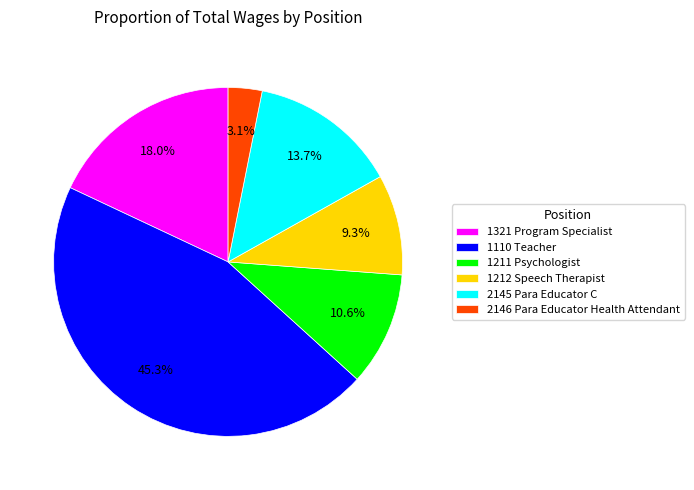

To the nearest percent, what percentage of the pie is 1212 Speech Therapist?

9%